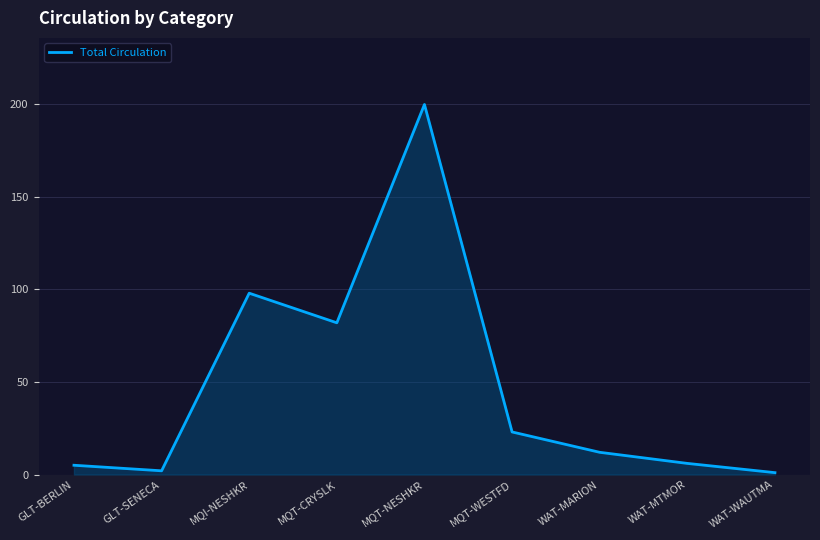

Which has a higher value, GLT-BERLIN or MQT-NESHKR?

MQT-NESHKR